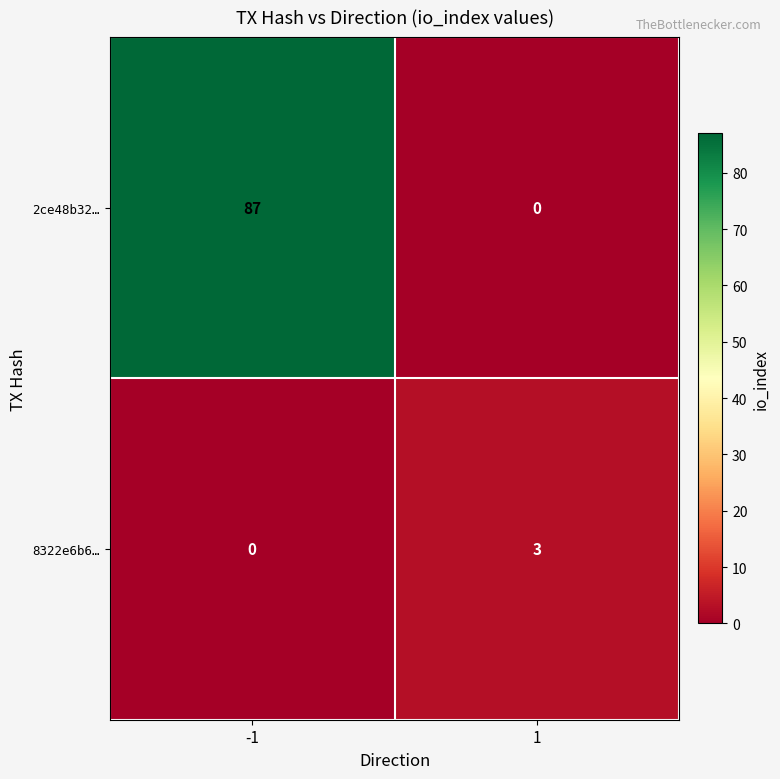

What is the spread (max minus min) of values at -1?

87